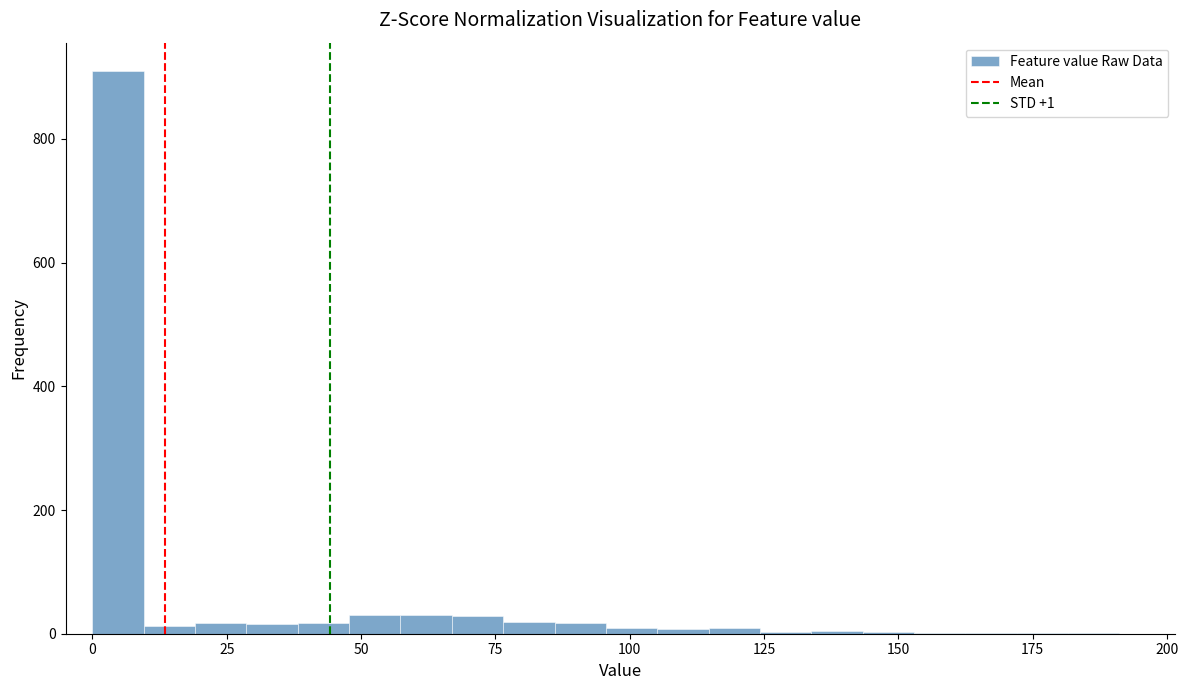

Read against the x-axis, roughly where is the centre of the tallest bar?

5